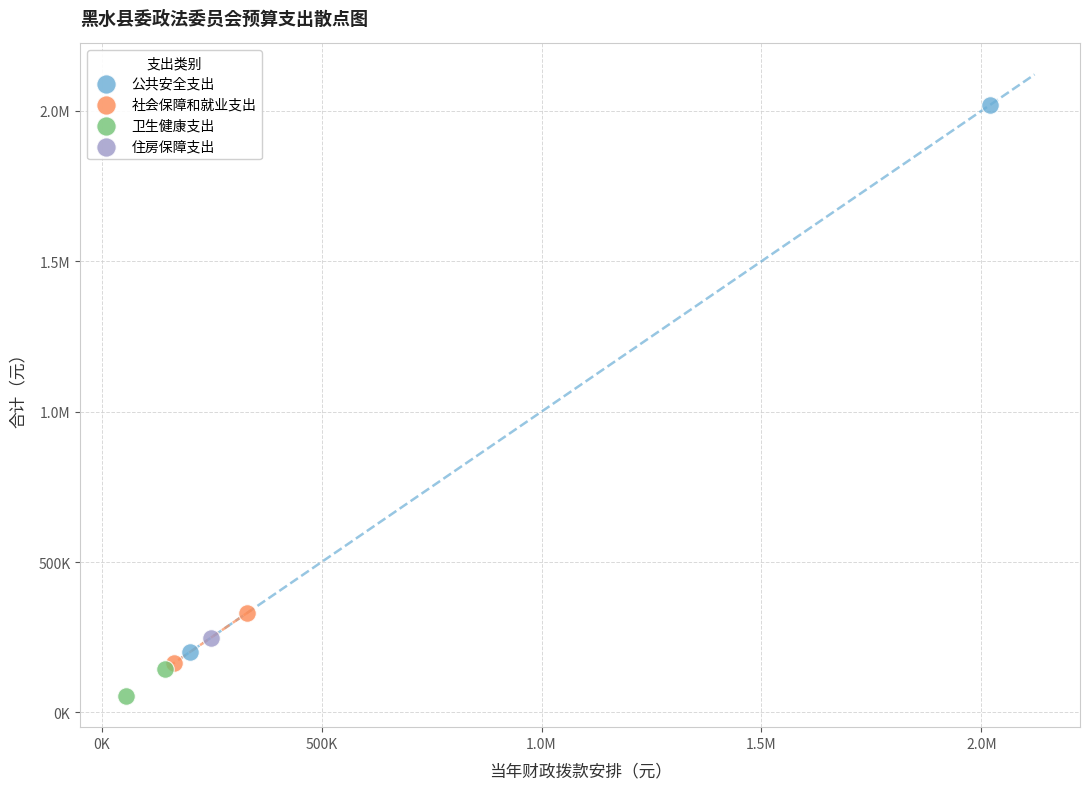

What are all the series names shown in the legend?

公共安全支出, 社会保障和就业支出, 卫生健康支出, 住房保障支出